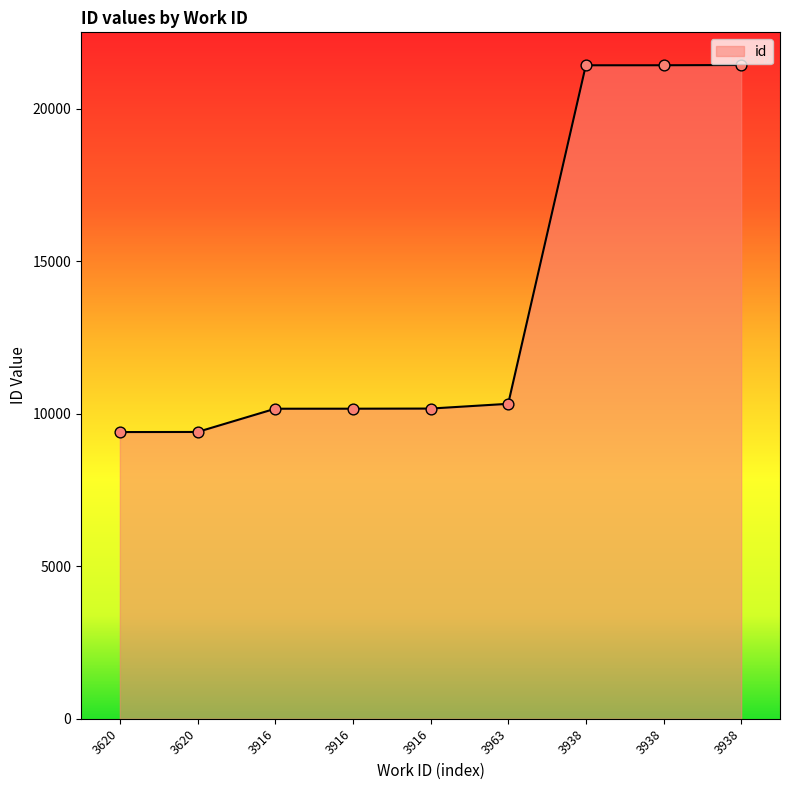

What is the change in value from 3916 to 3938?

+11258